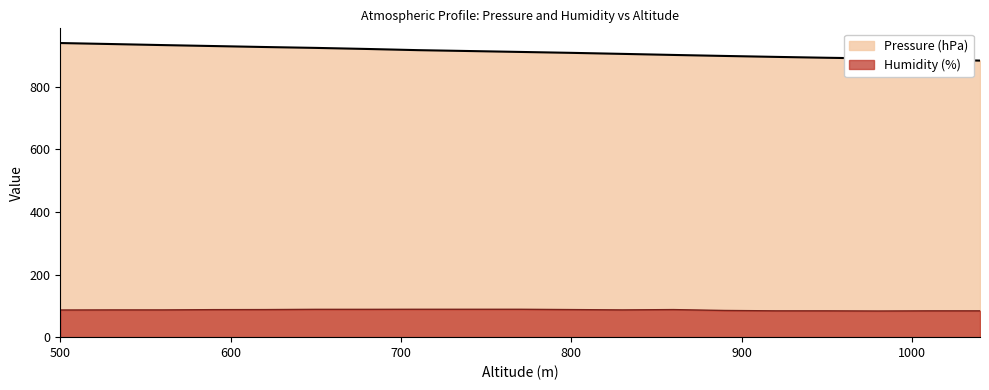

What is the sum of the Humidity (%) values at 560 and 1010?

171.0